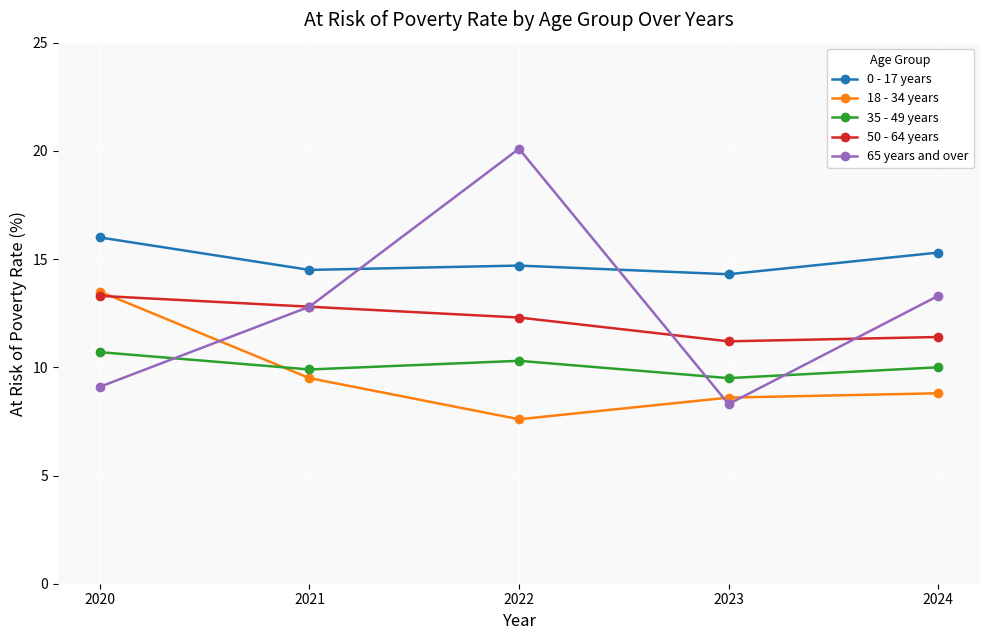

What is the difference between the 18 - 34 years values at 2023 and 2022?

1.0